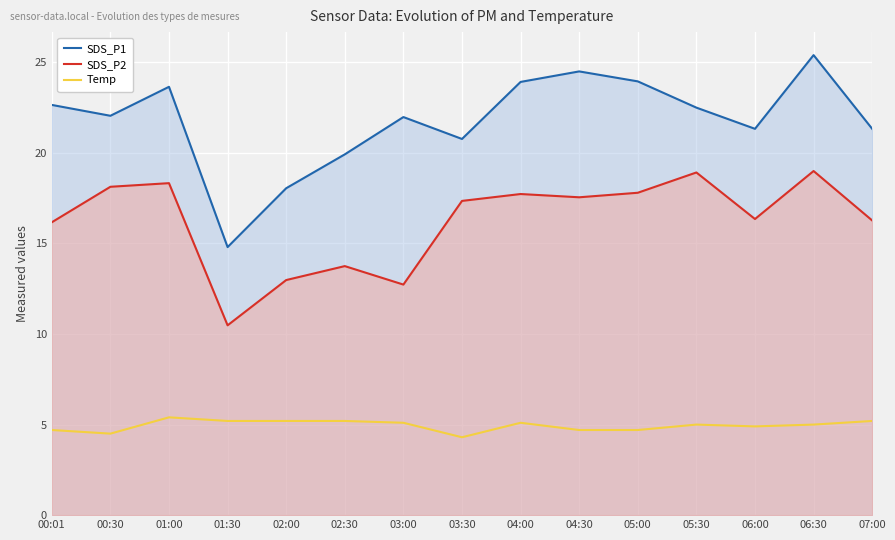

Reading left to right, extract all data points from this chart.

SDS_P1: 22.6	22.1	23.6	14.8	18.1	19.9	22.0	20.8	23.9	24.5	23.9	22.5	21.3	25.4	21.3
SDS_P2: 16.2	18.1	18.3	10.5	13.0	13.8	12.7	17.4	17.7	17.6	17.8	18.9	16.4	19.0	16.3
Temp: 4.7	4.5	5.4	5.2	5.2	5.2	5.1	4.3	5.1	4.7	4.7	5.0	4.9	5.0	5.2